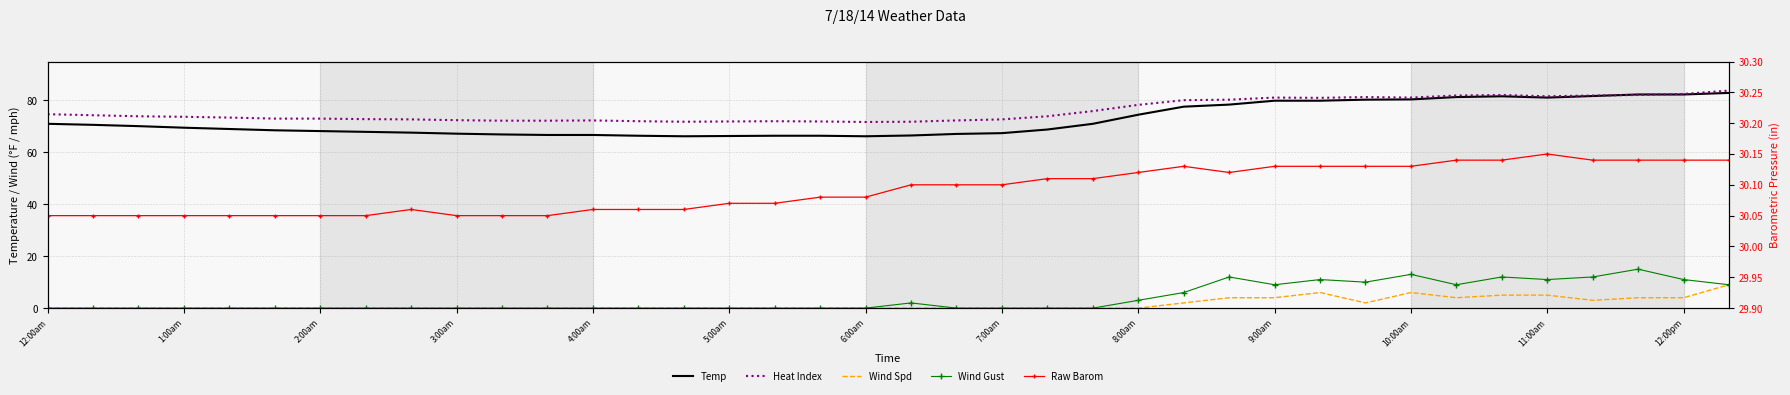

Between 25 and 29, which series saw the biggest shift?

Wind Gust